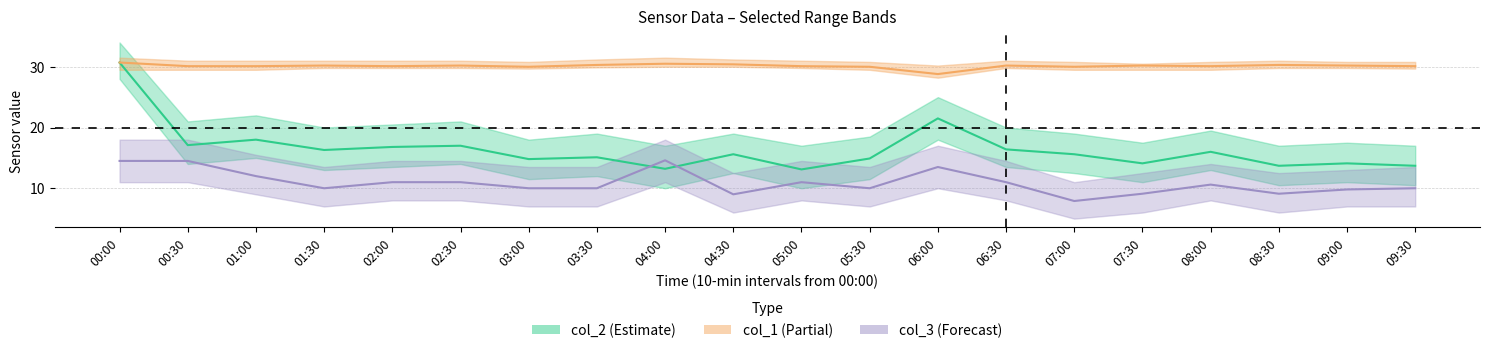

What are all the series names shown in the legend?

col_2, col_1, col_3